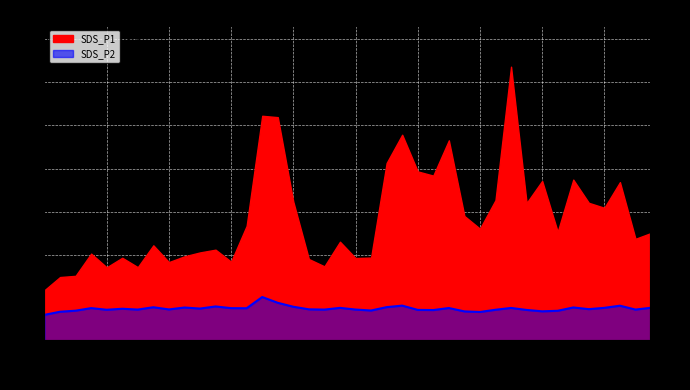

Where does the data first go above 48?

00:17